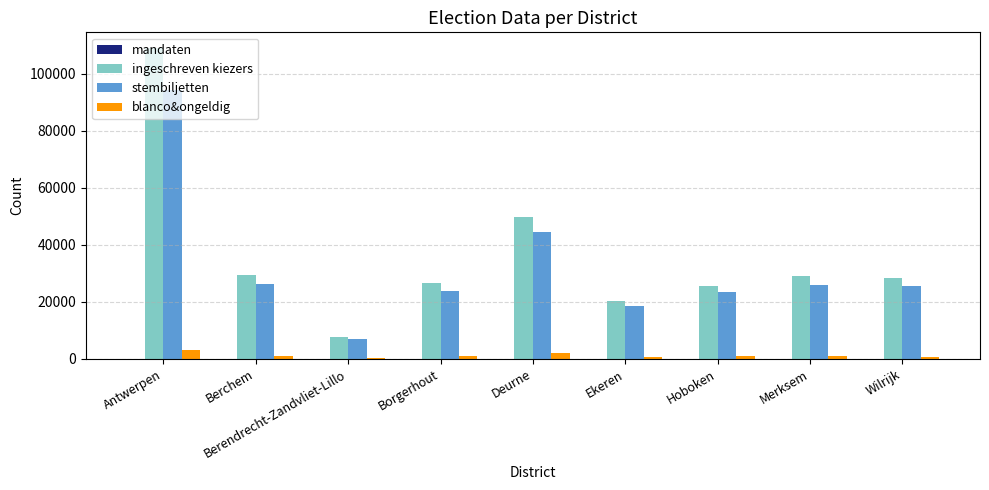

What is the sum of all stembiljetten values?

290163